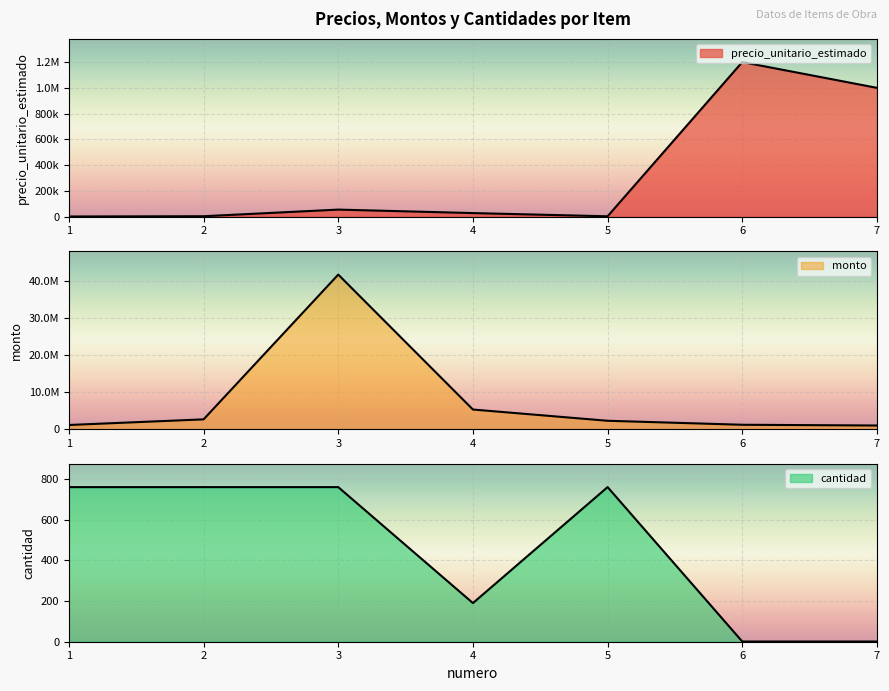

Which category has the highest value in the cantidad series?

1